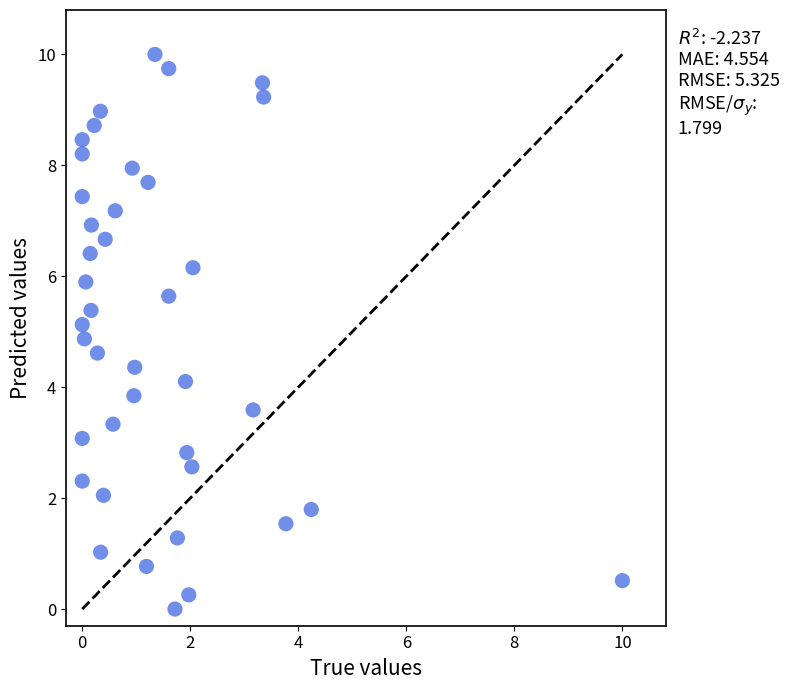

What is the range of Y values (max minus min)?

10.0